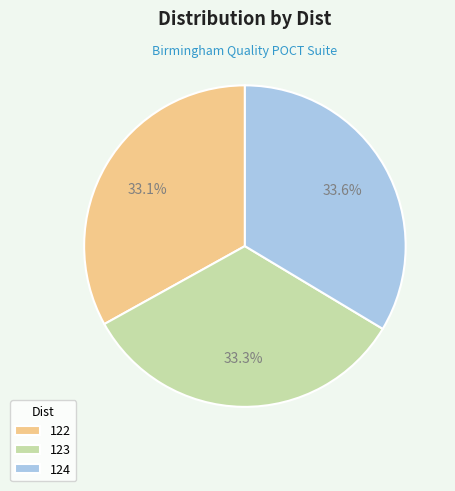

Is there a majority slice in this chart?

No